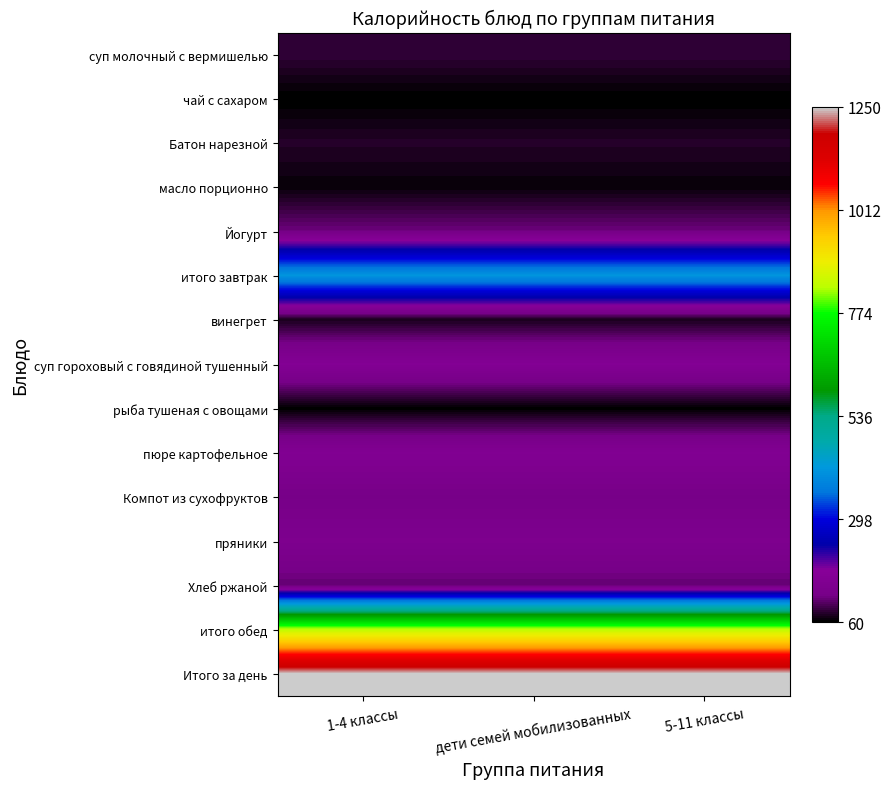

What is the total value across all series at 5-11 классы?

3750